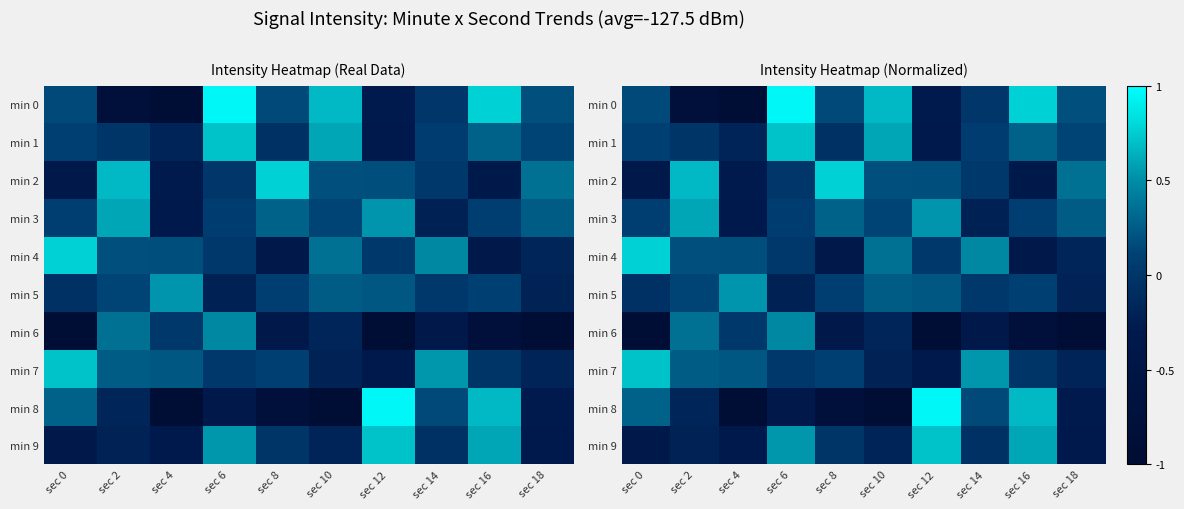

How many values in min 8 are above zero?

4